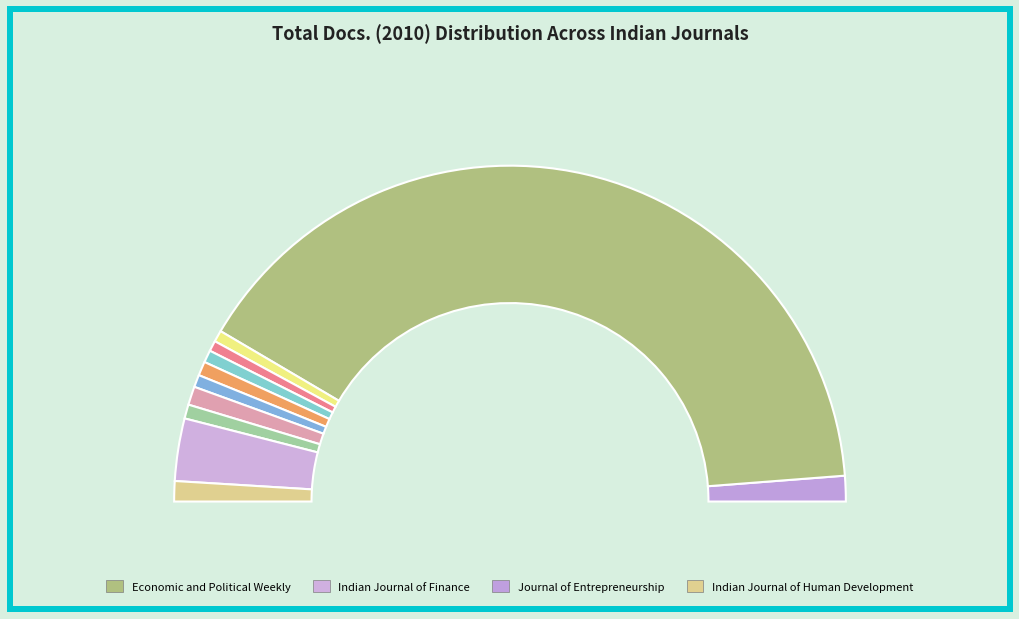

To the nearest percent, what percentage of the pie is International Journal of Applied Business?

1%